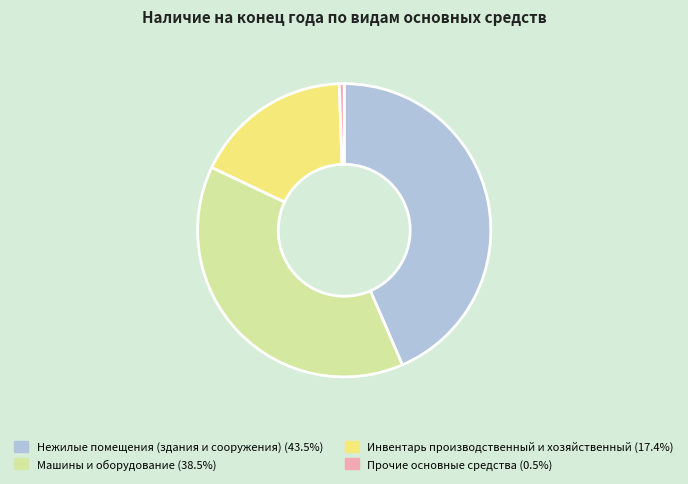

Does any single category account for the majority?

No